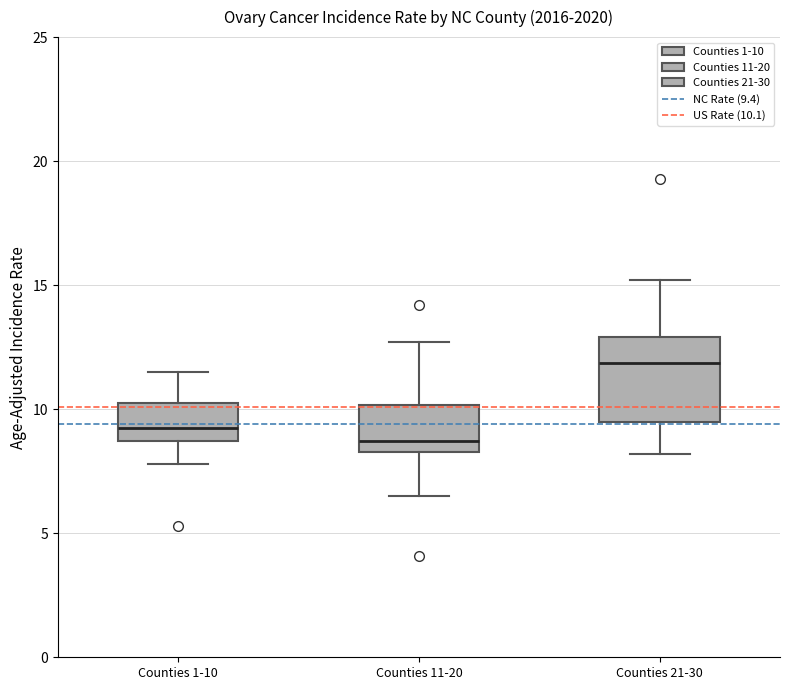

Where does the upper whisker of the box for Counties 21-30 end on the y-axis? The values are not printed on the chart, so give them approximately, as read against the axis.

15.0